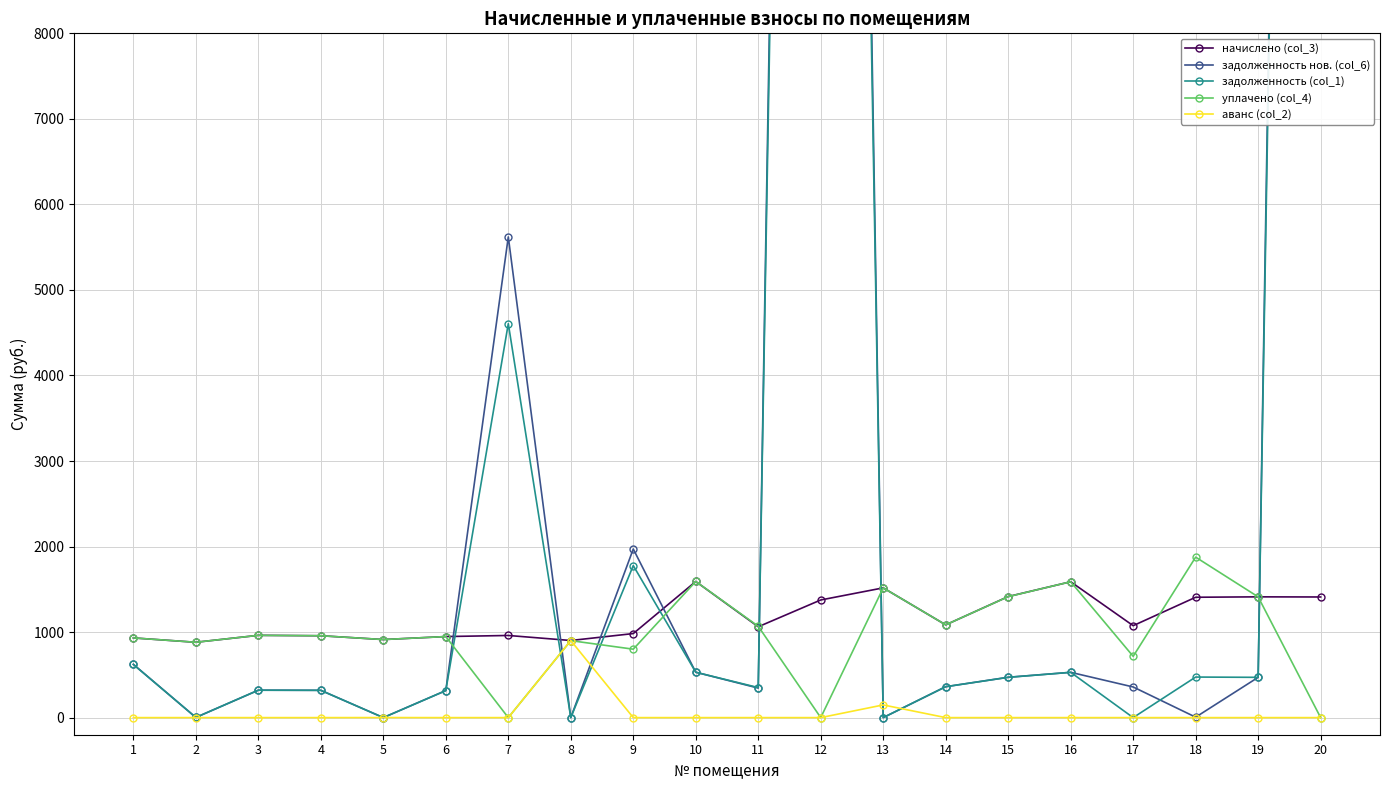

Is this an area chart (filled region under the line)?

No